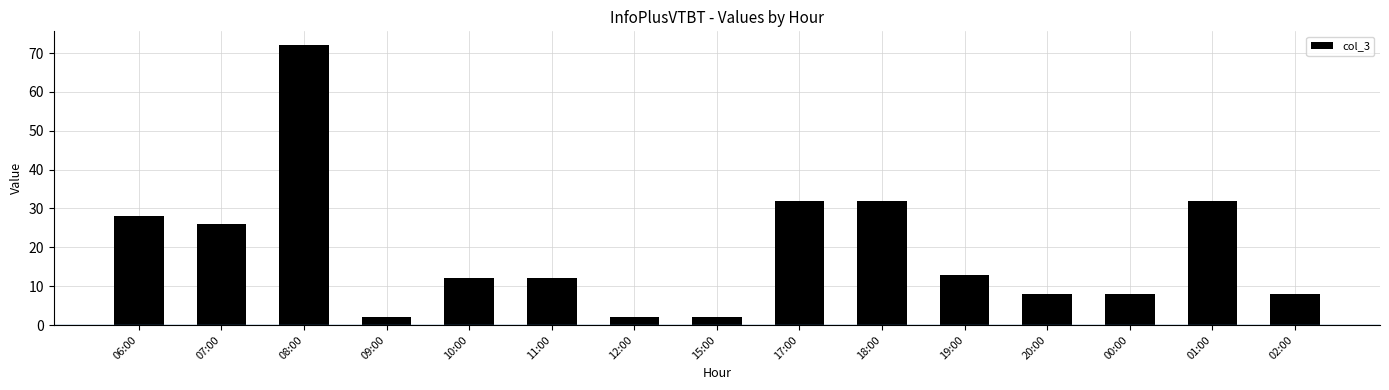

Which has a higher value, 09:00 or 20:00?

20:00